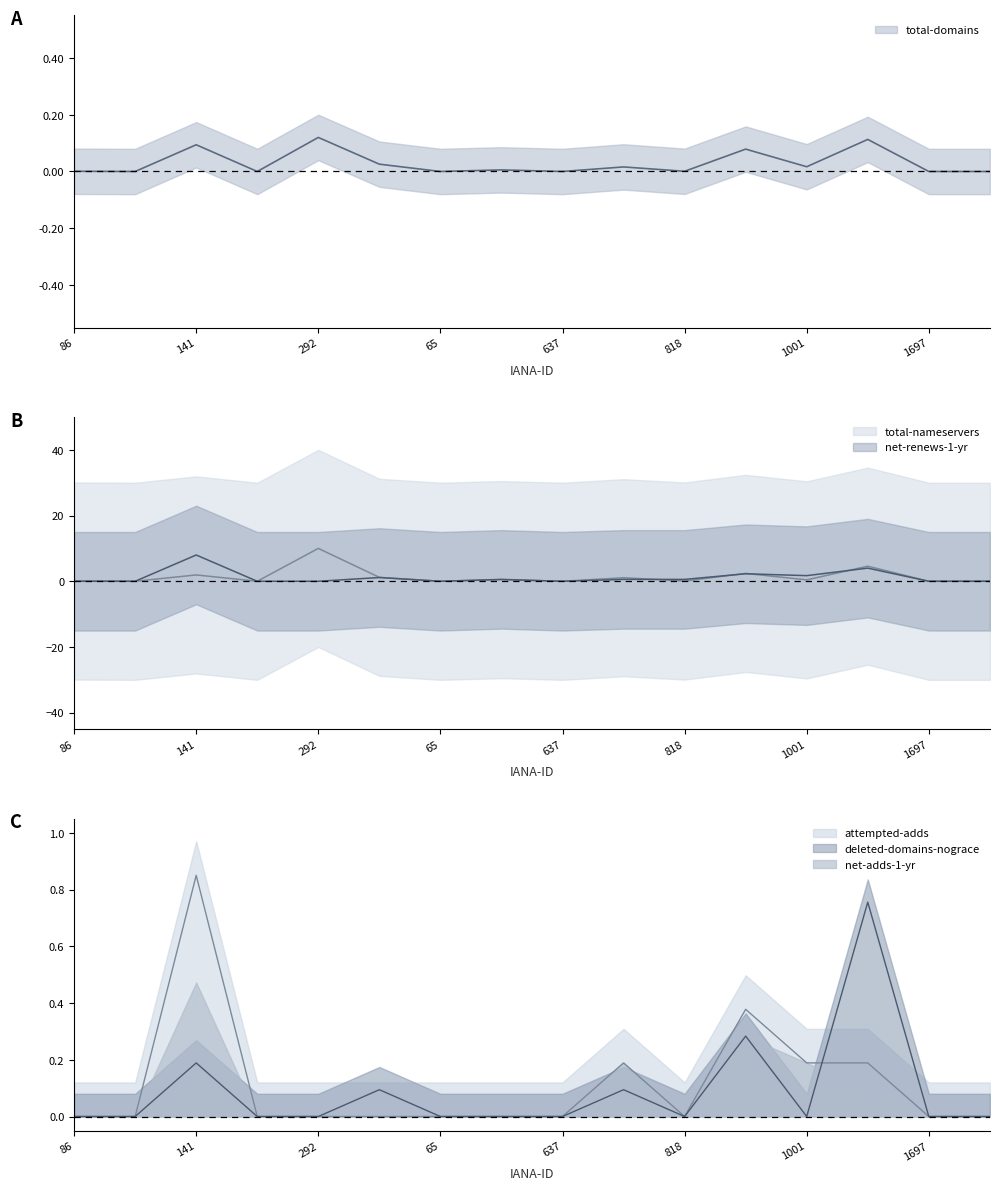

How many deleted-domains-nograce values are between 0 and 1?

16